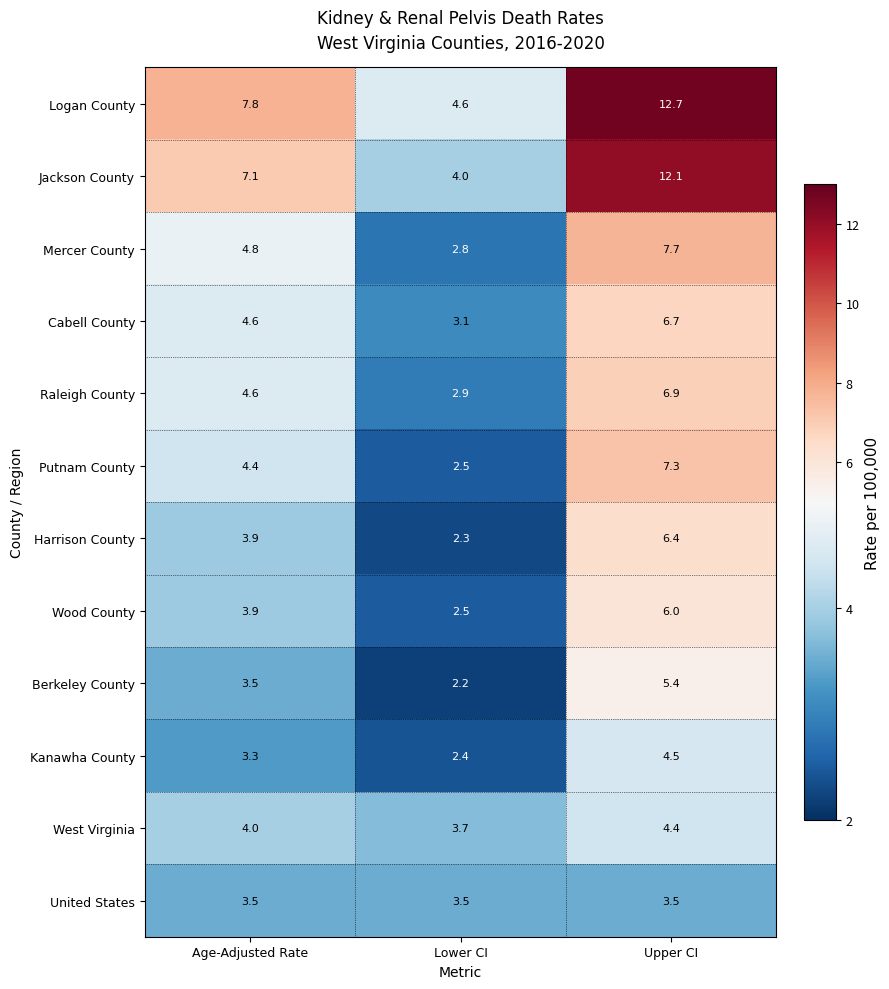

What is the sum of the Cabell County values at Lower CI and Upper CI?

9.8